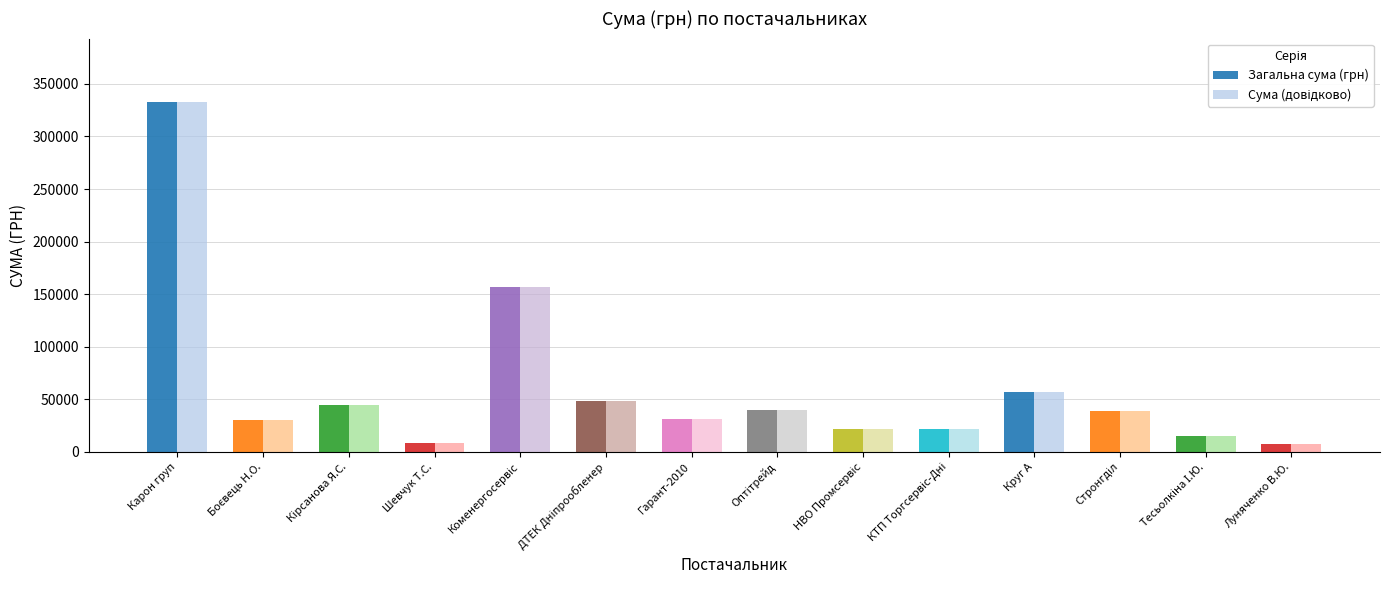

Where does the Загальна сума (грн) series first go above 39240?

Карон груп